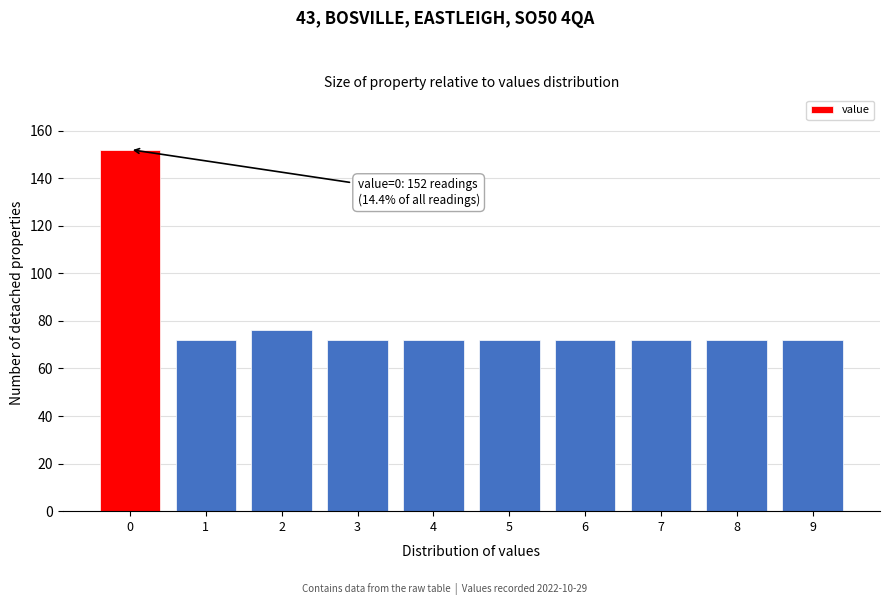

Reading left to right, transcribe all the data shown in this chart.

152	72	76	72	72	72	72	72	72	72